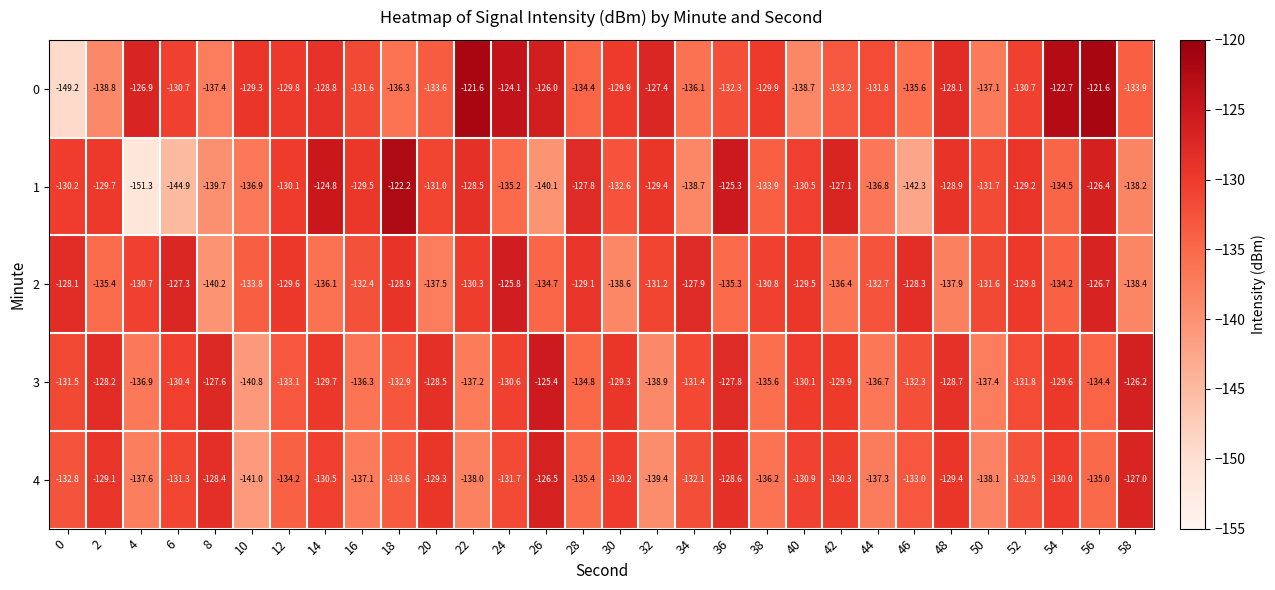

What is the spread (max minus min) of values at 50?

6.5